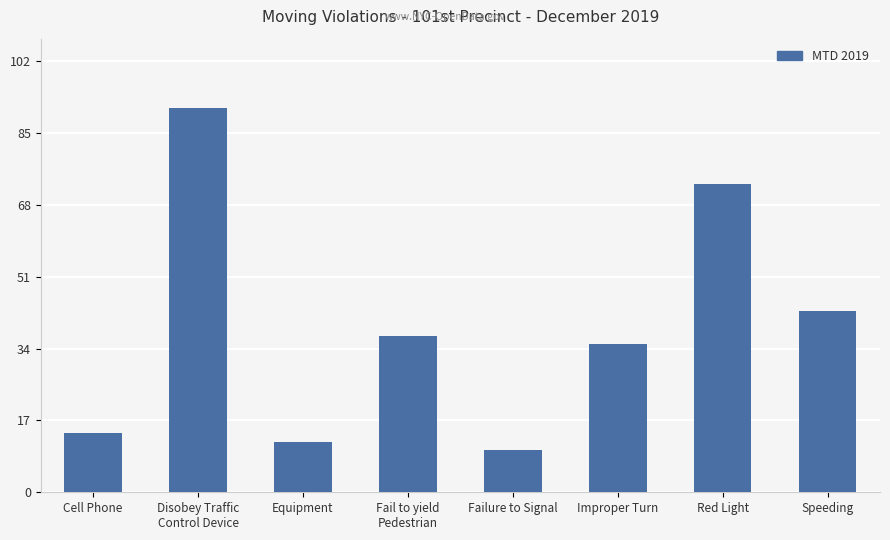

What is the change in value from Cell Phone to Failure to Signal?

-4